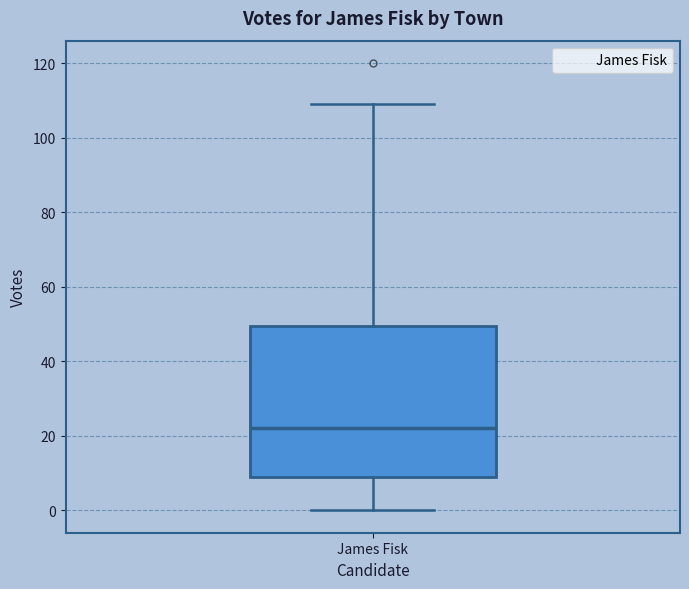

Read this box plot against the y-axis: the position of the median line, the range covered by the box, and the ends of both whiskers. The values are not printed on the chart, so give them approximately, as read against the axis.

median 22, box 10 to 50, whiskers 0 to 110